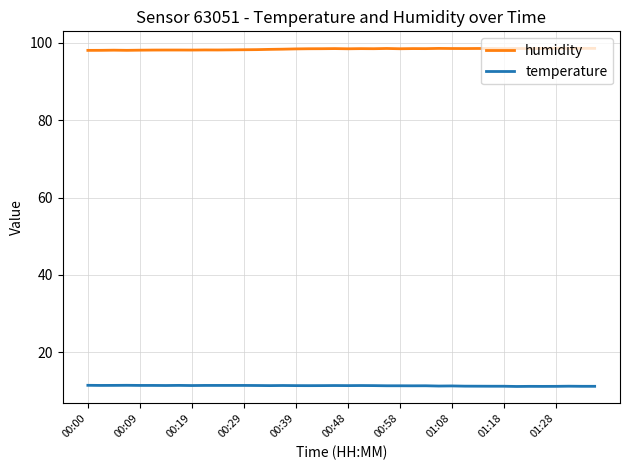

True or false: temperature and humidity cross at least once.

False